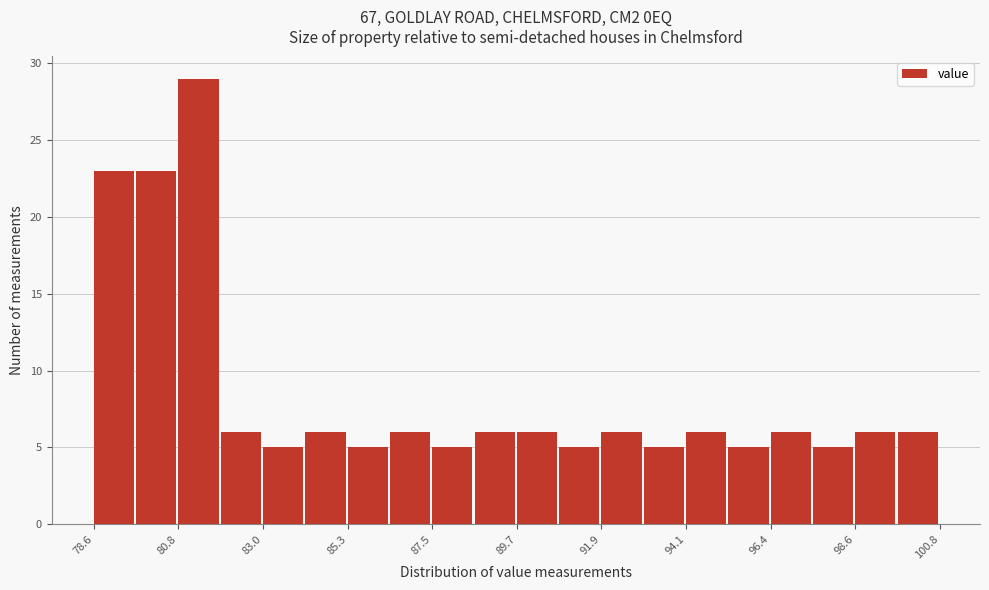

Around what value on the x-axis is the tallest bar? Give the approximate position of its centre, as read against the axis.

81.5